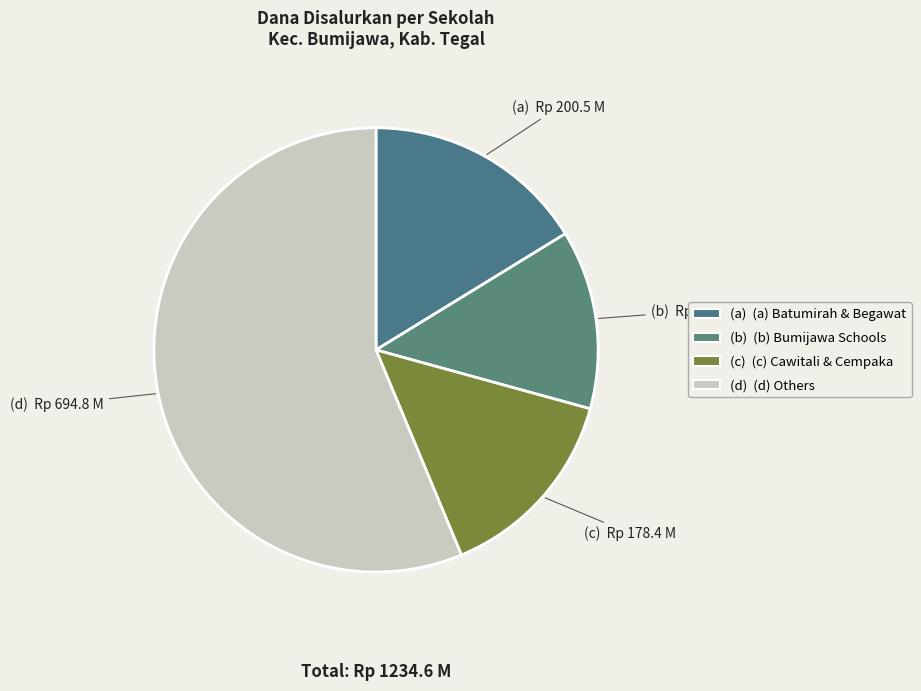

Count the number of slices in the pie.

4